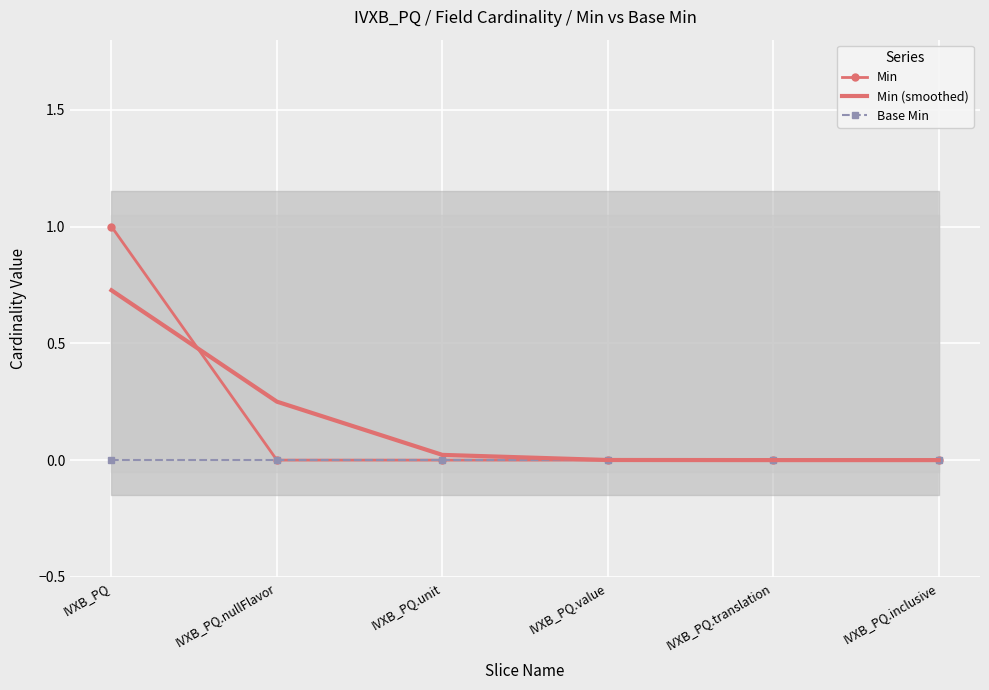

Is it true that Min equals 0.0 at IVXB_PQ.unit?

True